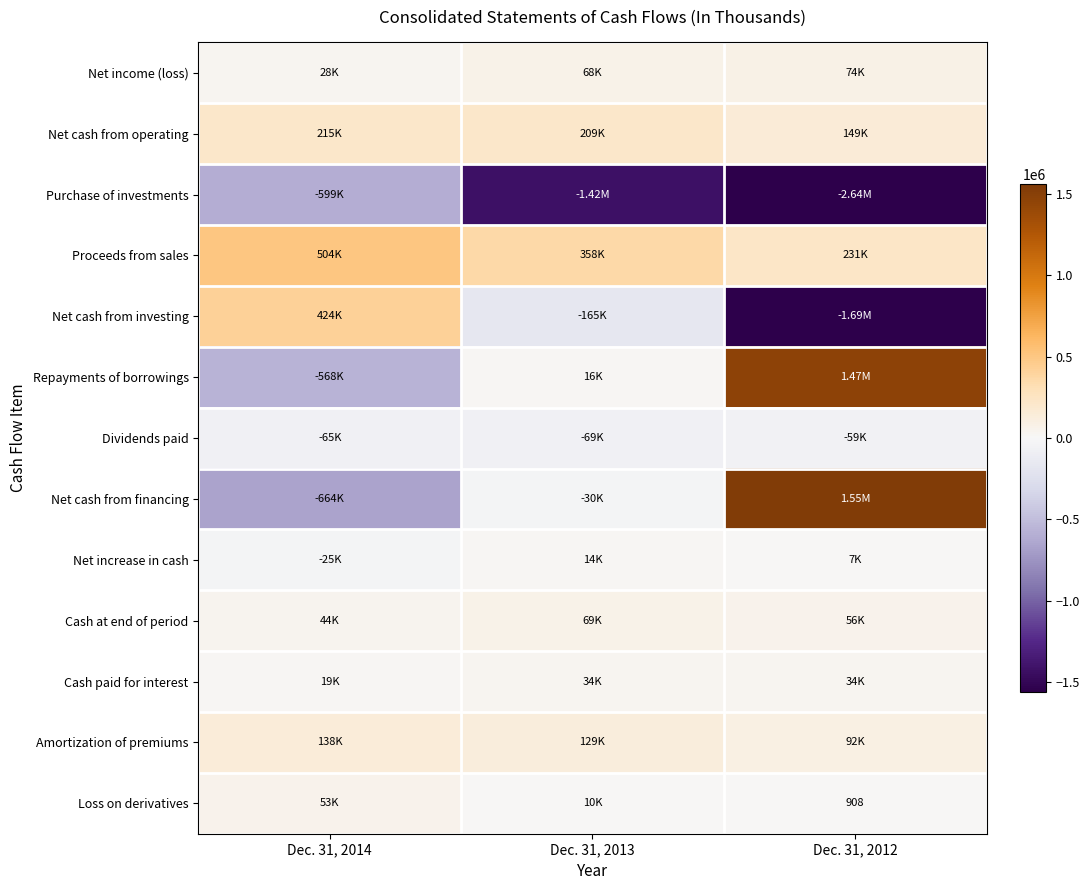

Which series has the largest total across all categories?

Proceeds from sales